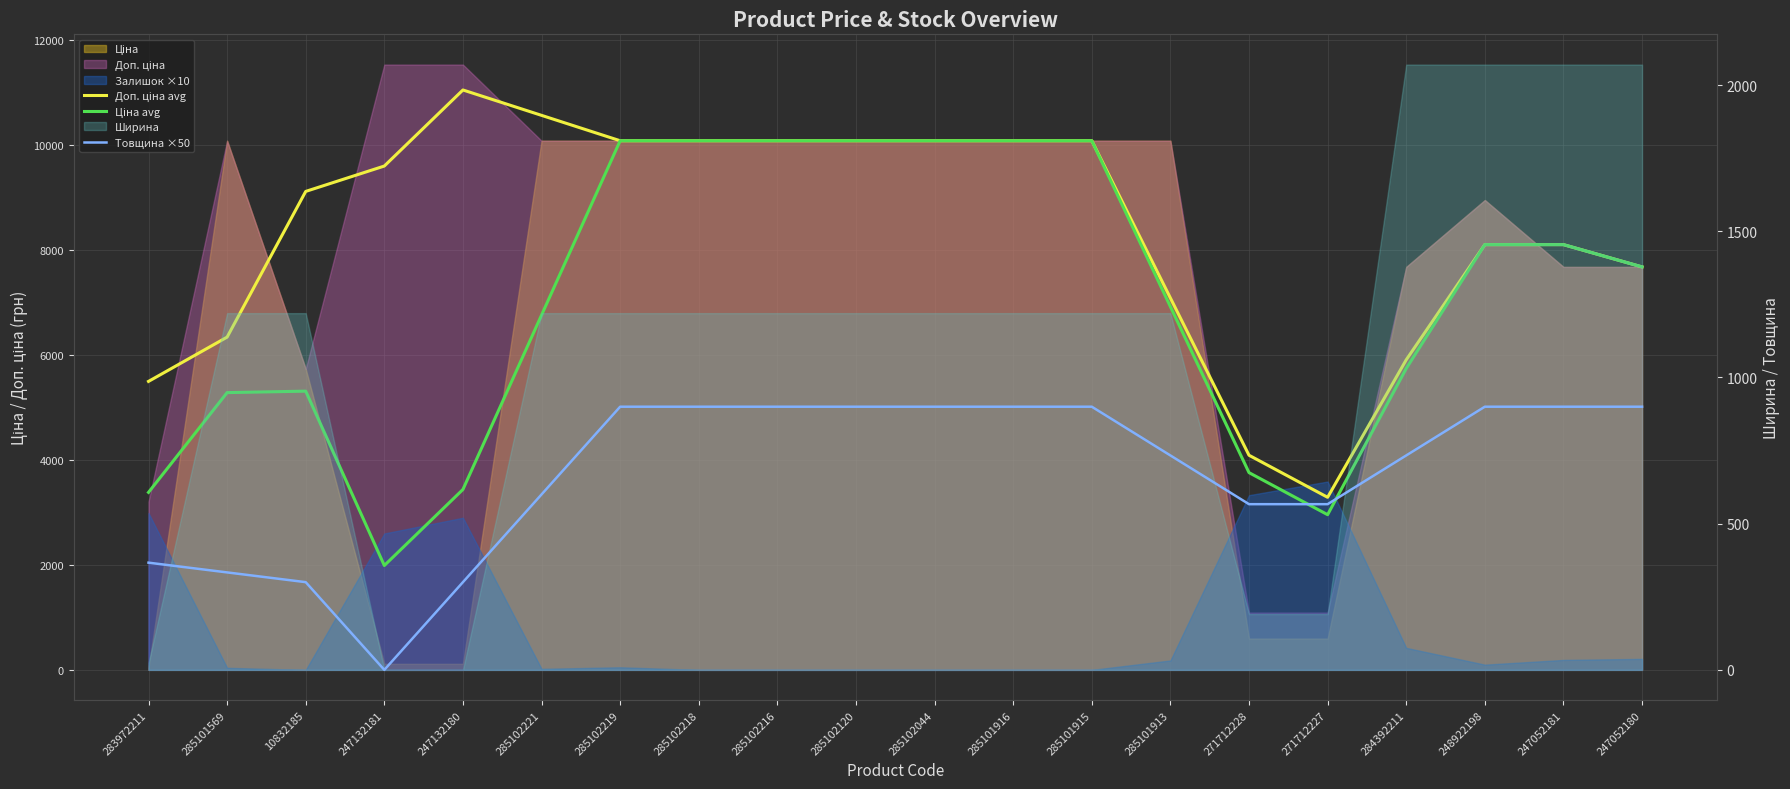

True or false: Доп. ціна avg and Товщина ×50 intersect in this chart.

False